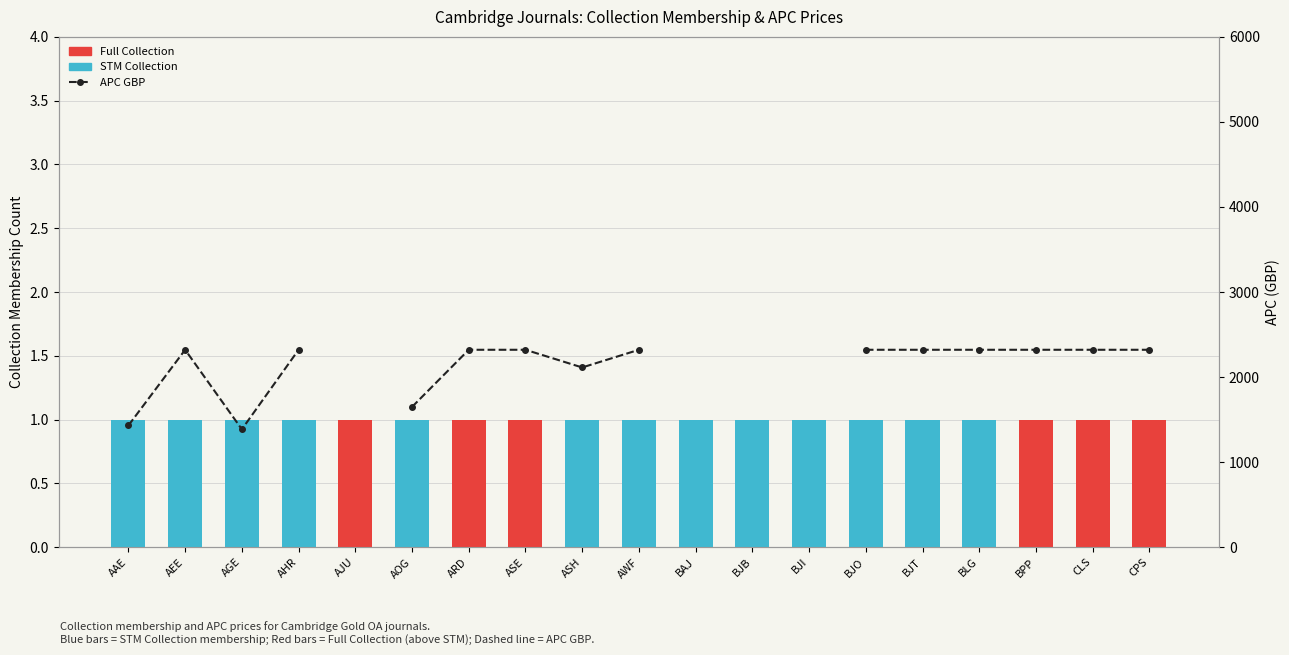

Are the bars horizontal?

No